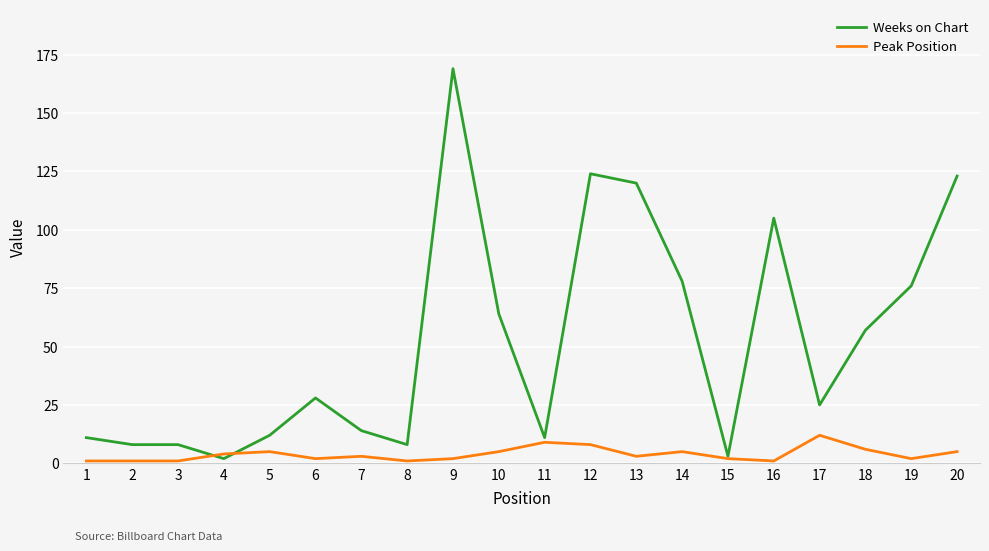

What is the greatest value displayed?

169